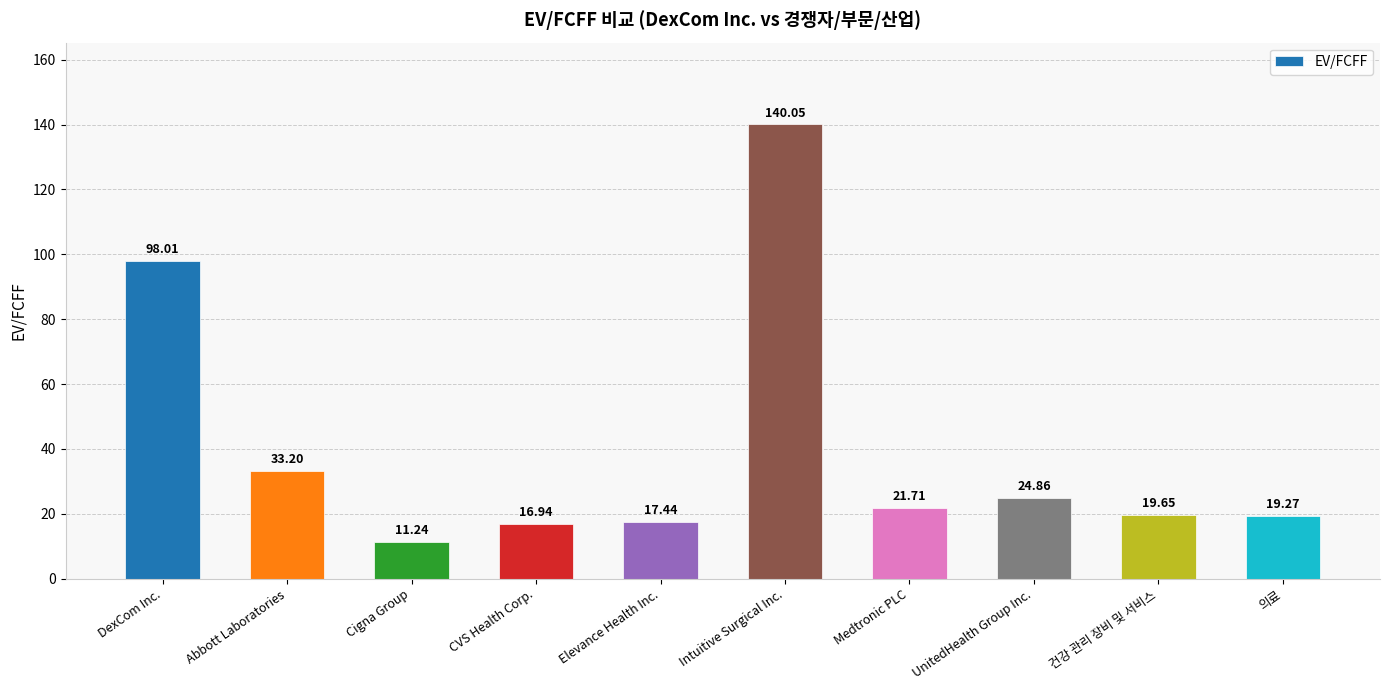

What is the minimum value shown in the chart?

11.2